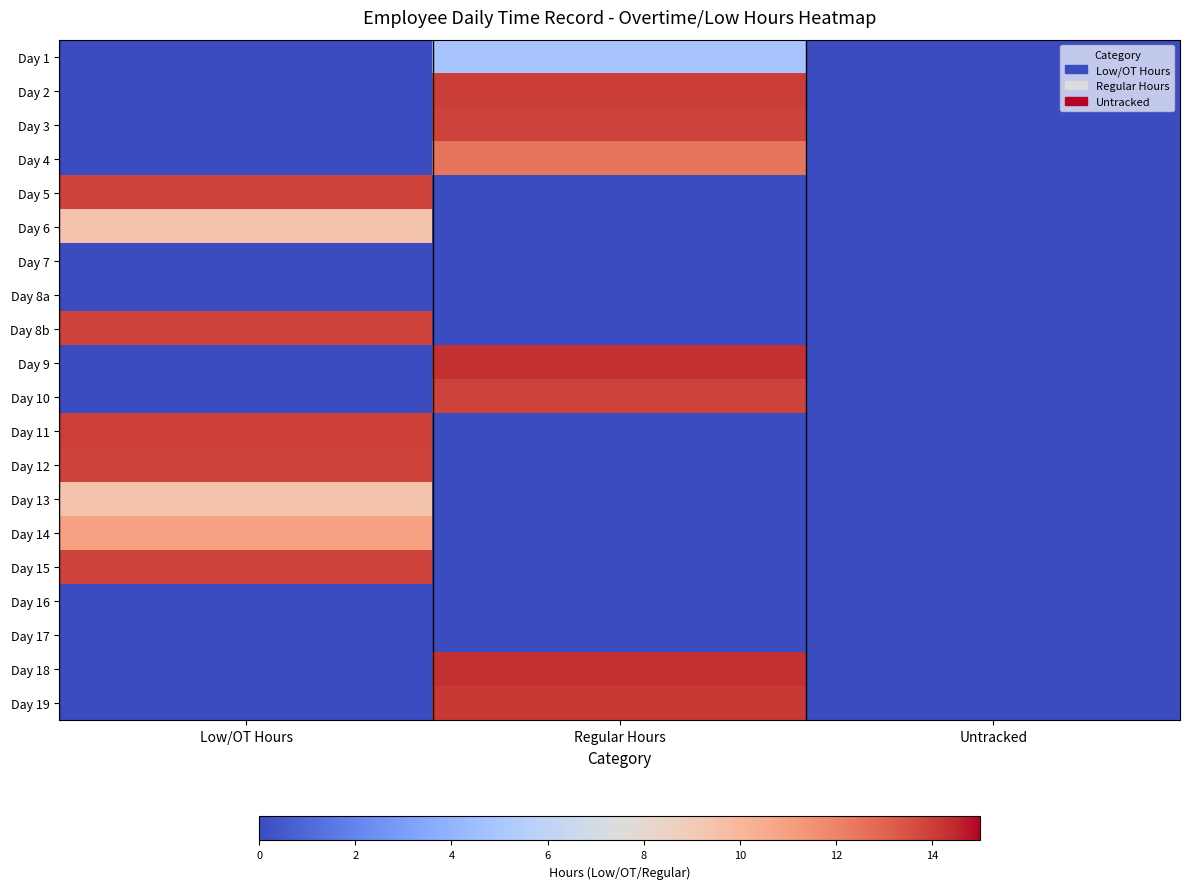

At how many categories does at least one series exceed 13?

2